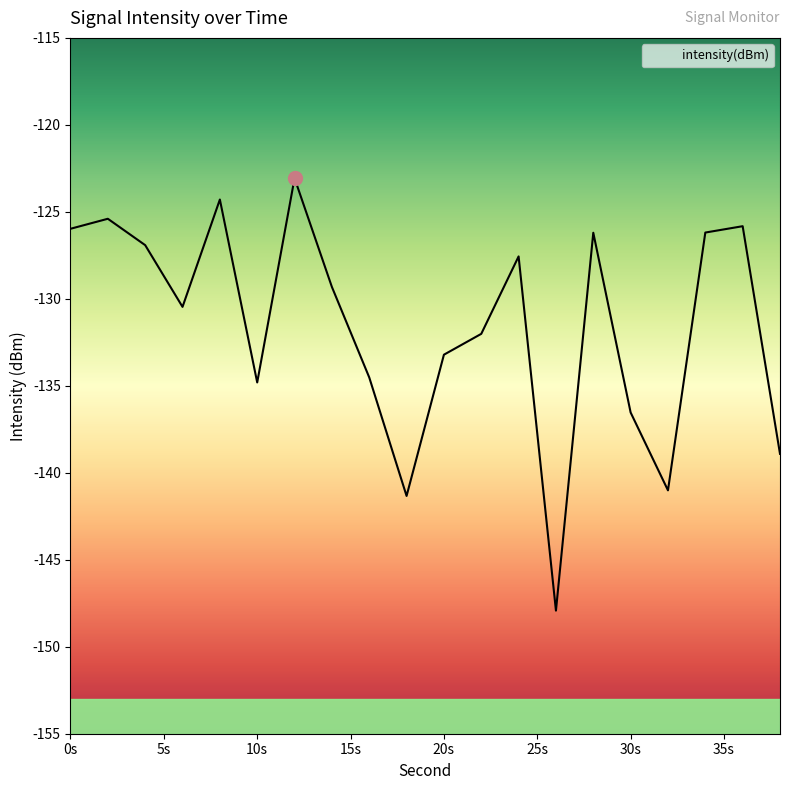

Is it true that the value at 14 is -129.3?

True